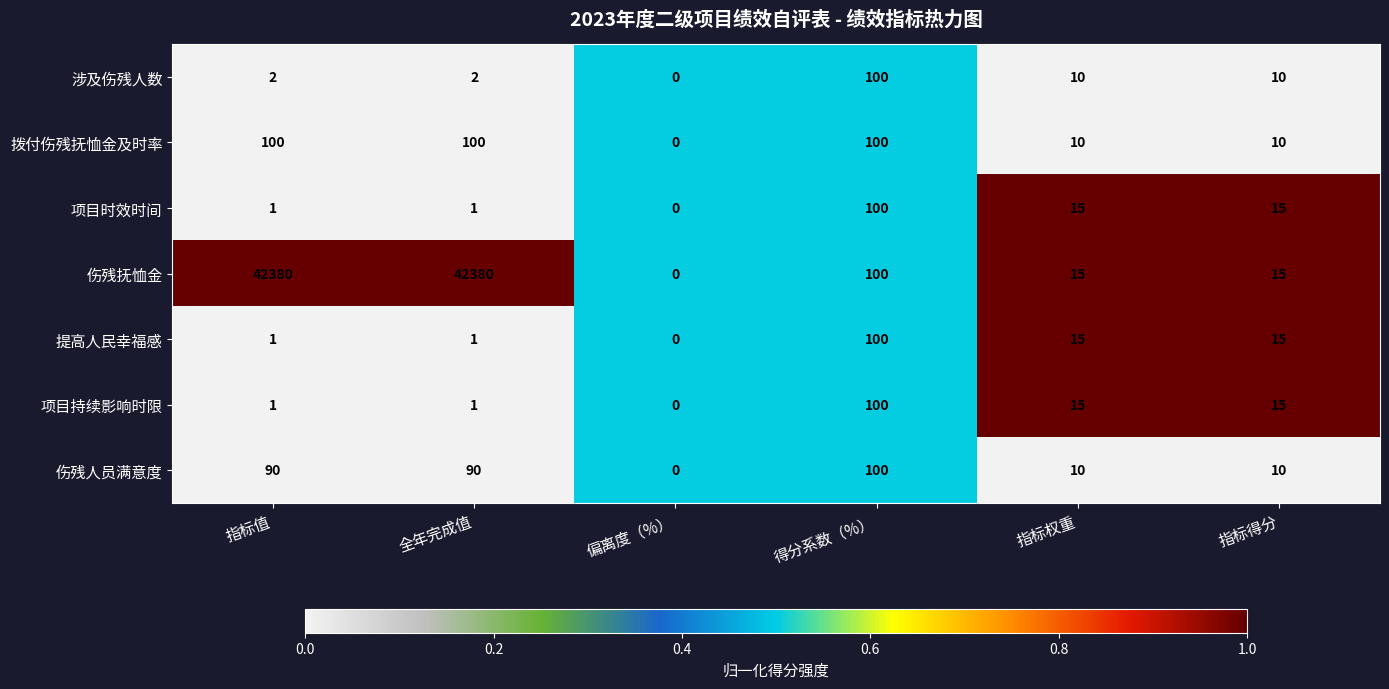

What is the highest value of the 项目时效时间 series?

100